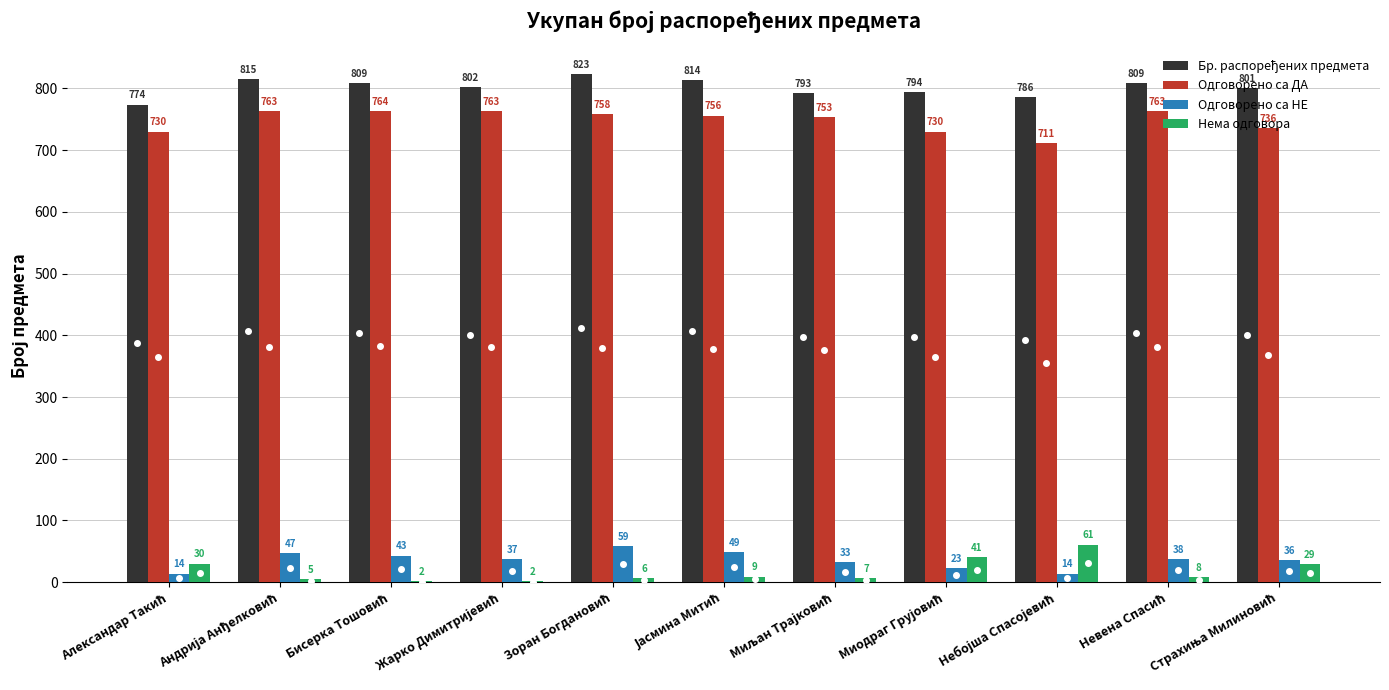

What is the sum of all Одговорено са НЕ values?

393